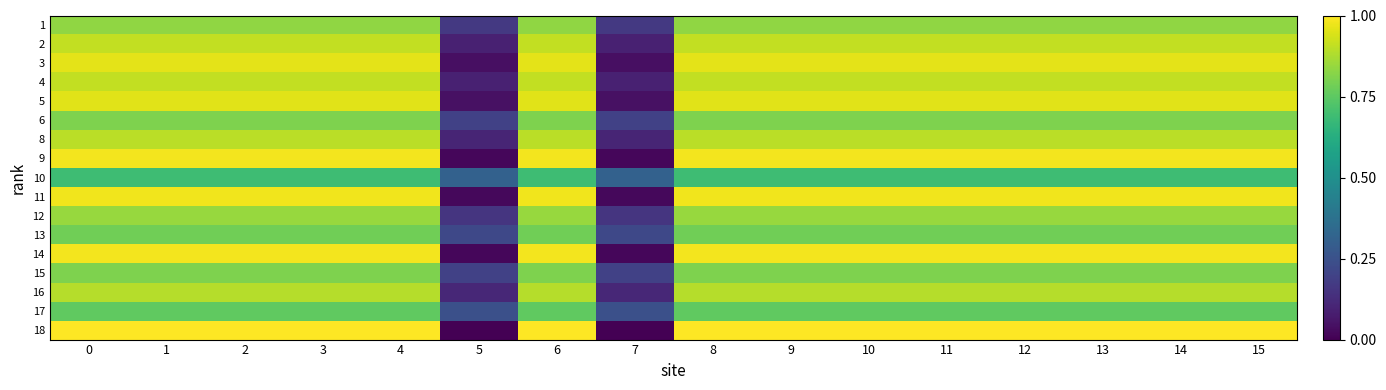

How many categories are shown in the chart?

16